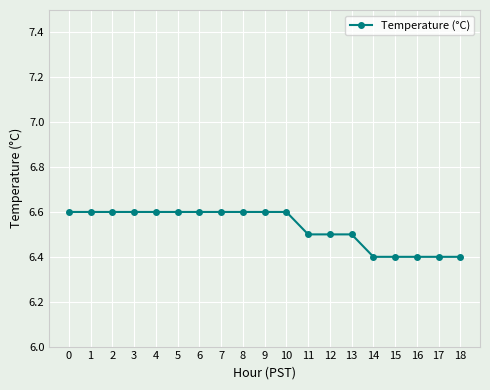

What is the minimum value shown in the chart?

6.4